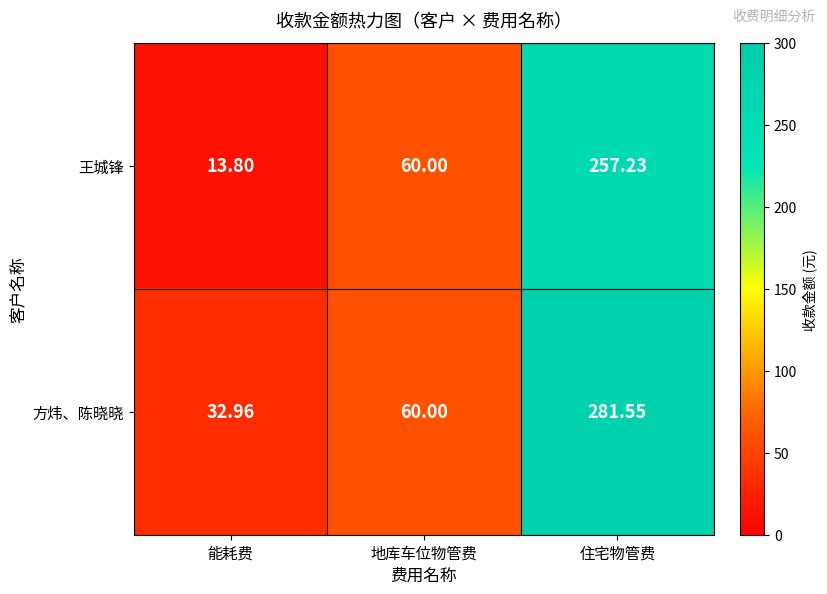

At which category is the sum across all series the highest?

住宅物管费